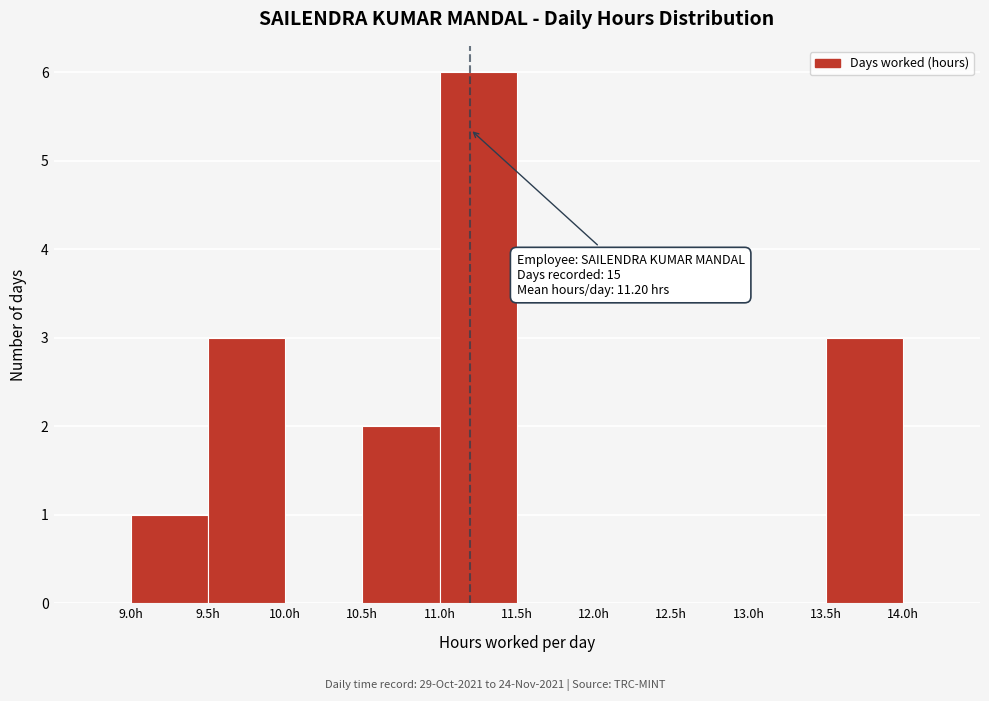

Which range on the x-axis has the tallest bar?

11.0 to 11.5